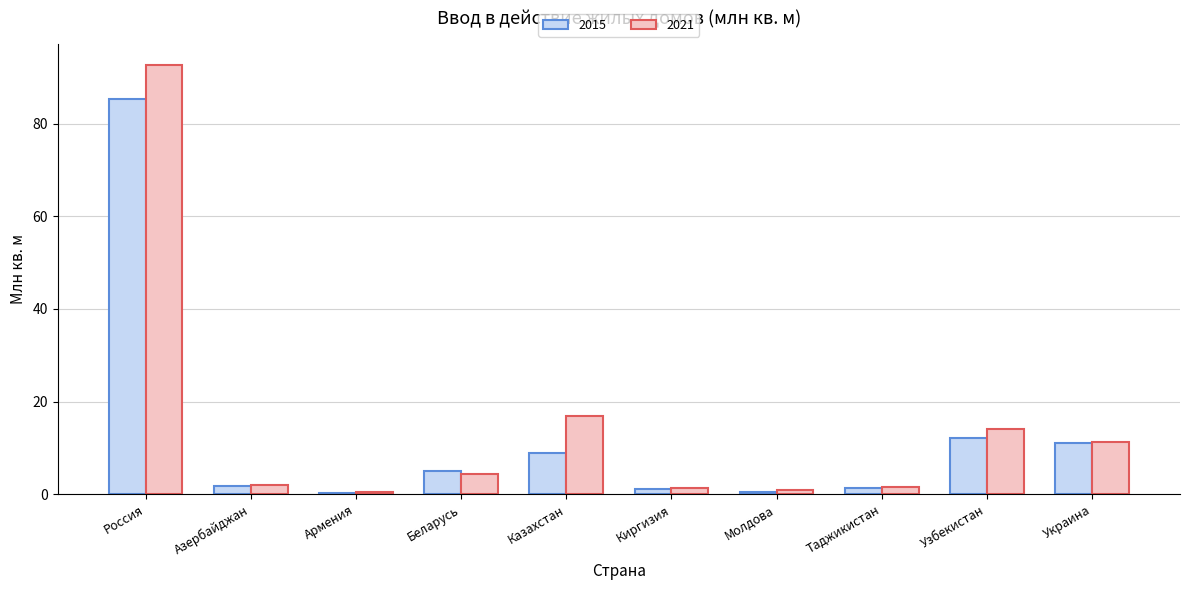

Count the number of categories in the chart.

10